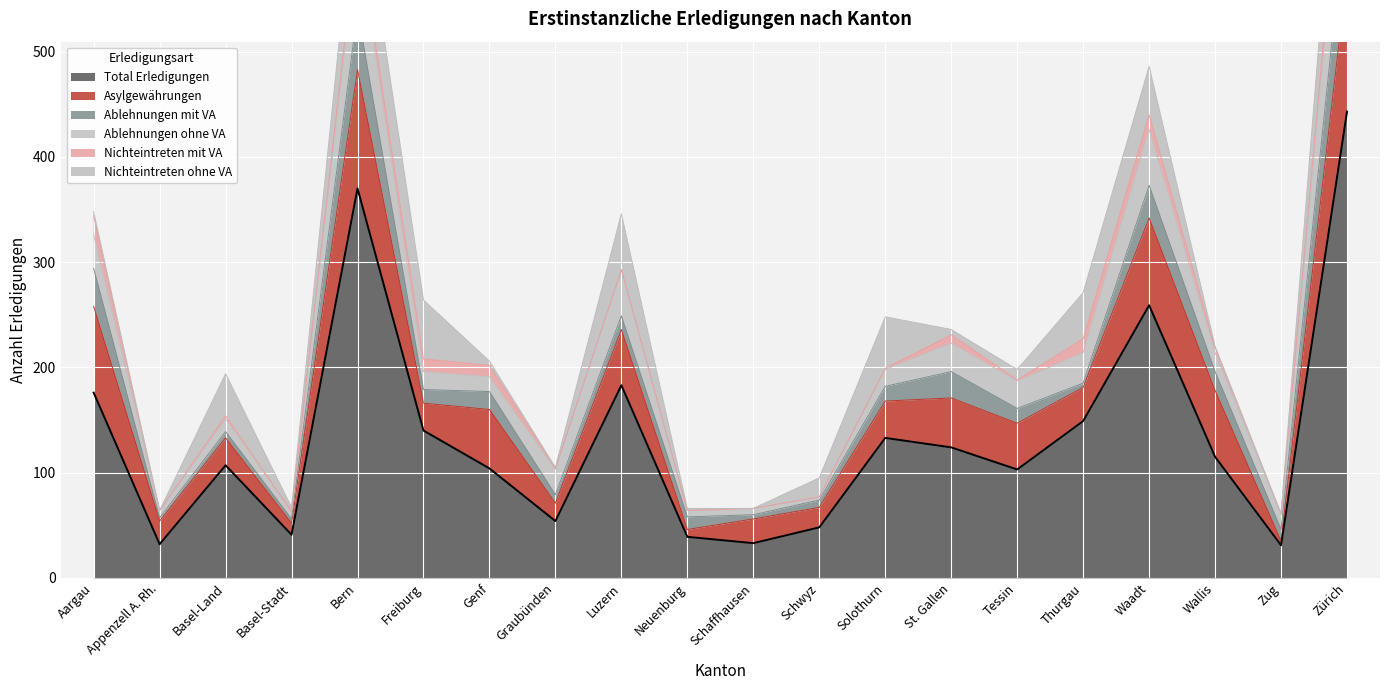

True or false: Ablehnungen ohne VA has more than 0 points higher than both neighbors.

True